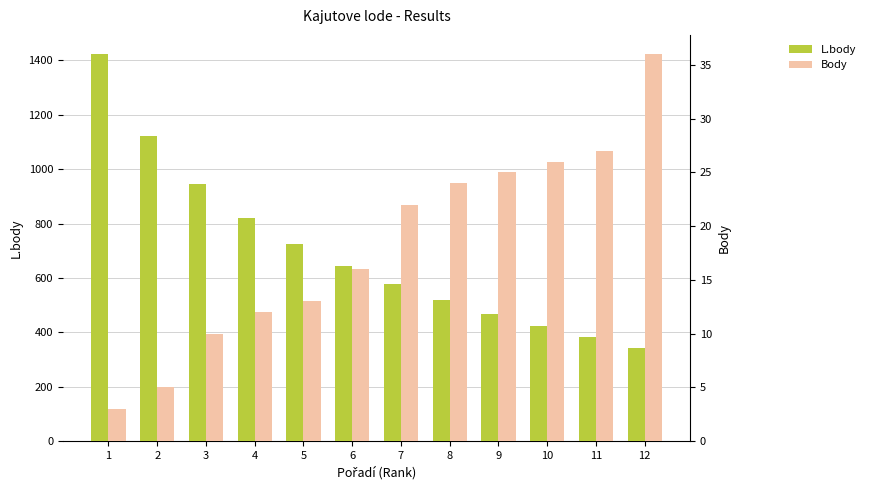

What is the difference between the maximum and second lowest values in the Body series?

31